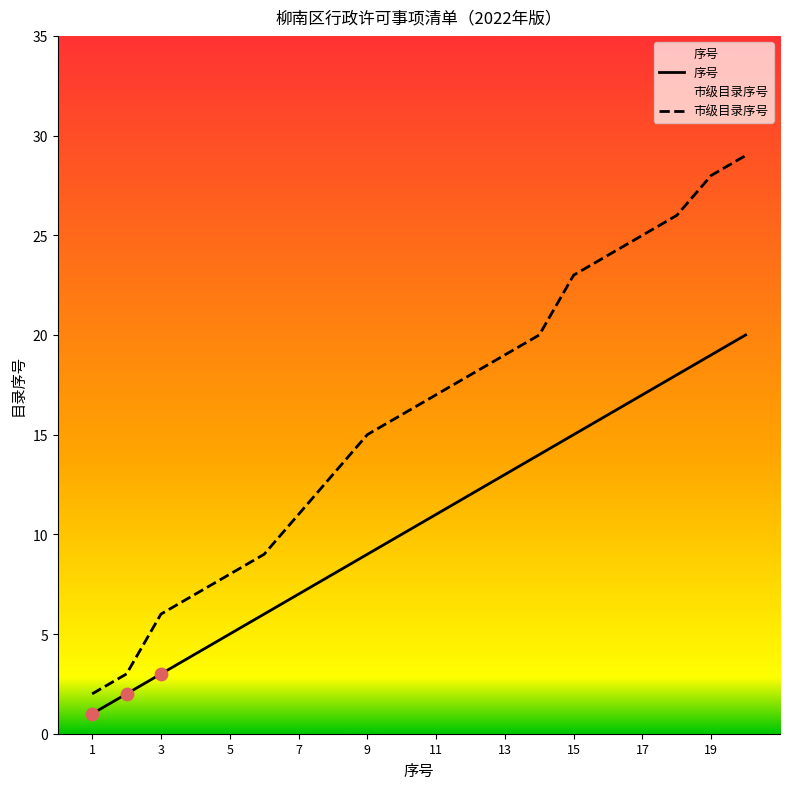

Which series reaches the minimum Y coordinate?

序号